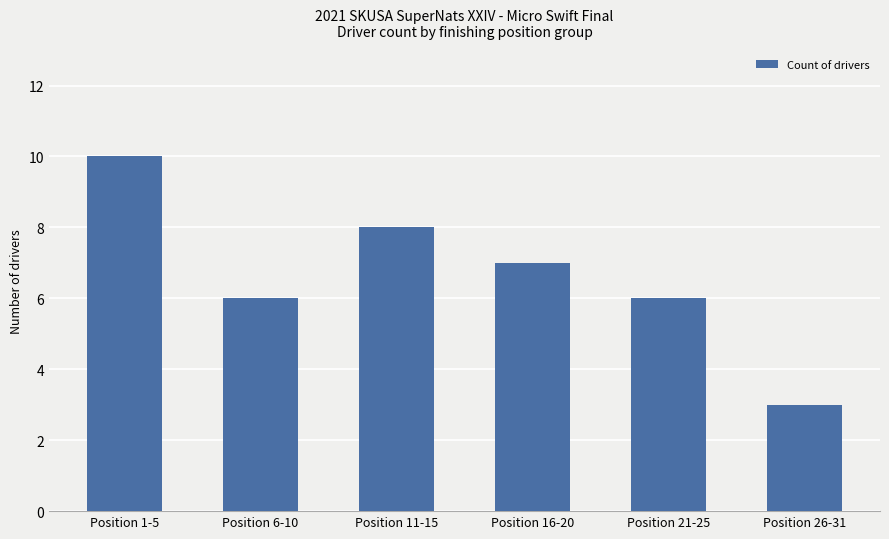

Where does the data first go above 7?

Position 1-5